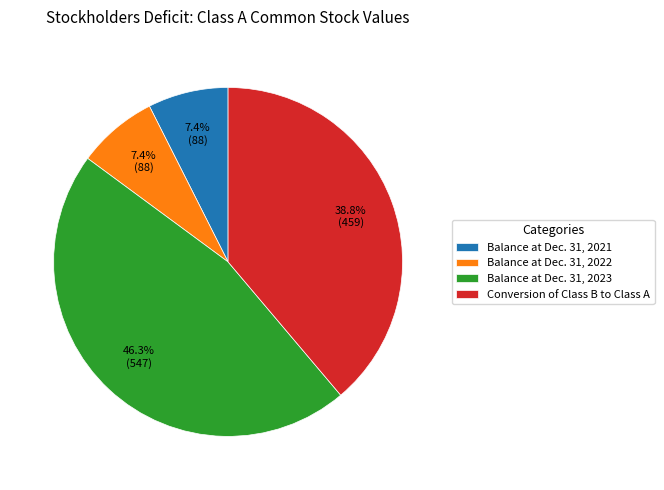

What is the largest slice in the pie chart?

Balance at Dec. 31, 2023